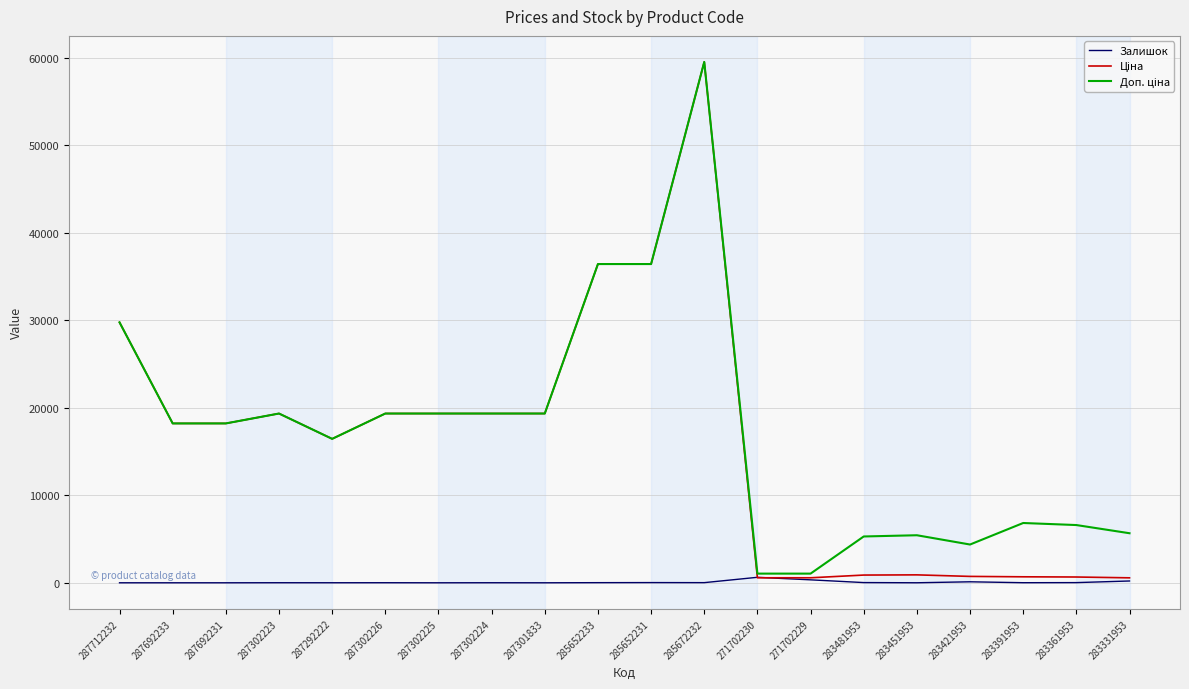

The Залишок series shows 0.0 at 287692231. True or false?

True